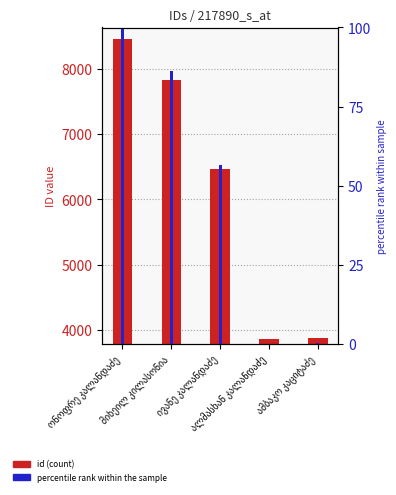

Is the value of id (count) at ონოფრე კალანდაძე greater than the value of percentile rank at ონოფრე კალანდაძე?

Yes